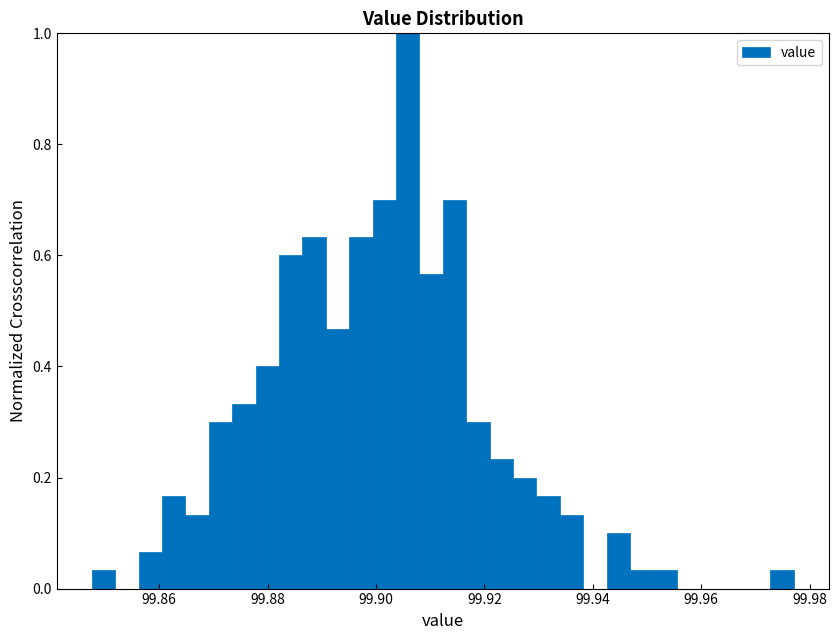

Read against the x-axis, roughly where is the centre of the tallest bar?

99.906